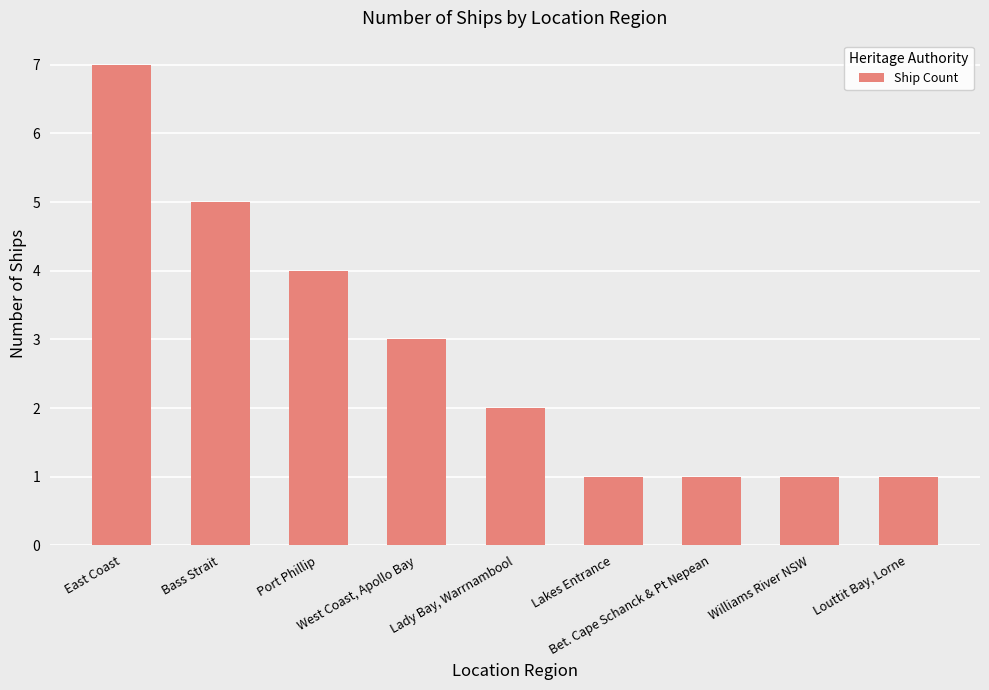

How many data points does each series have?

9